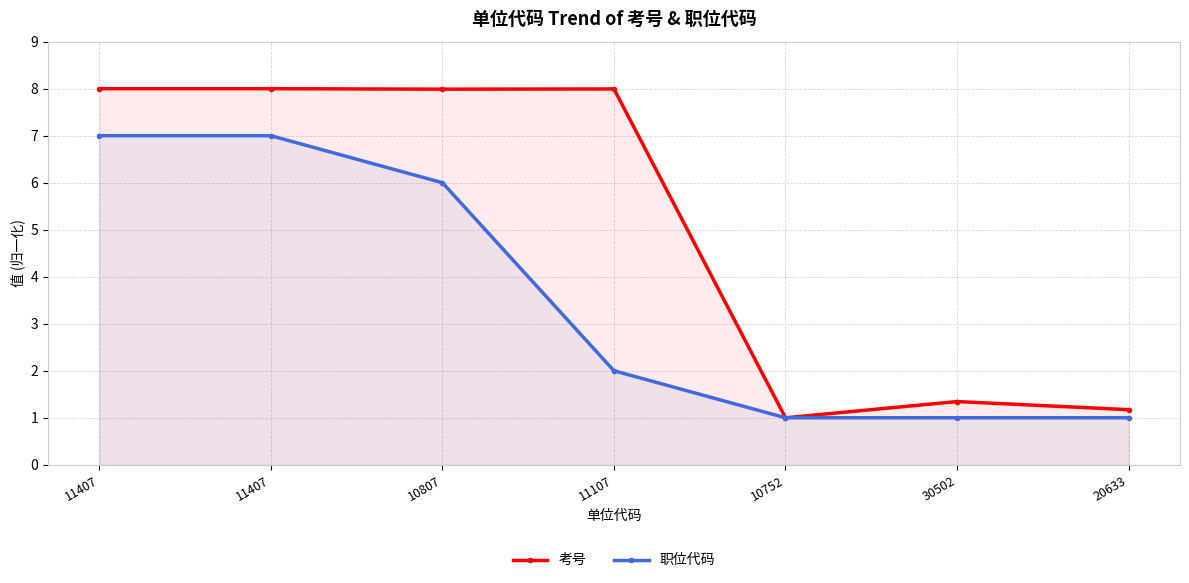

Is it true that 考号 equals 11.9 at 11407?

False